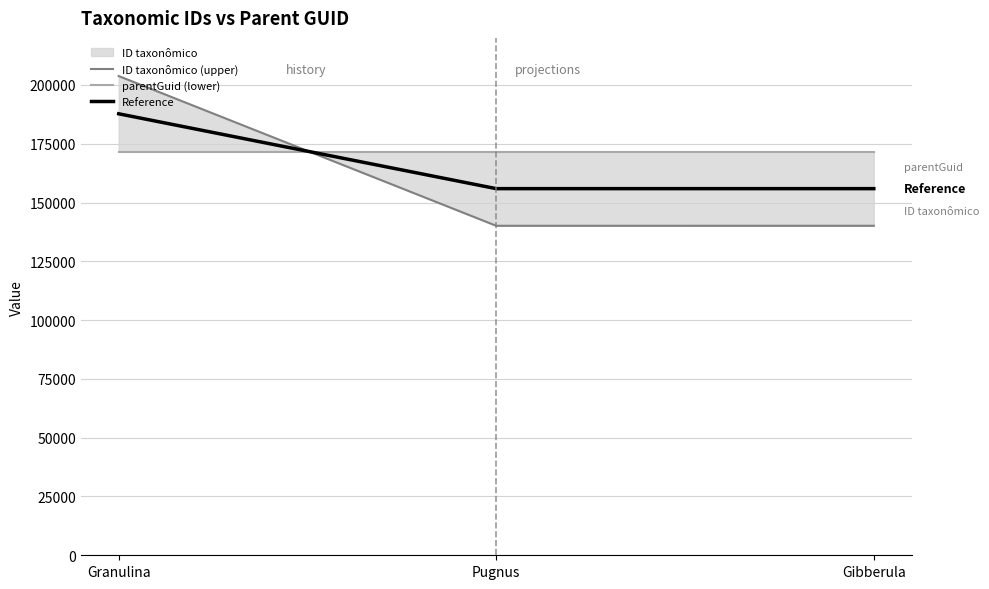

Which series has the largest total across all categories?

parentGuid (lower)